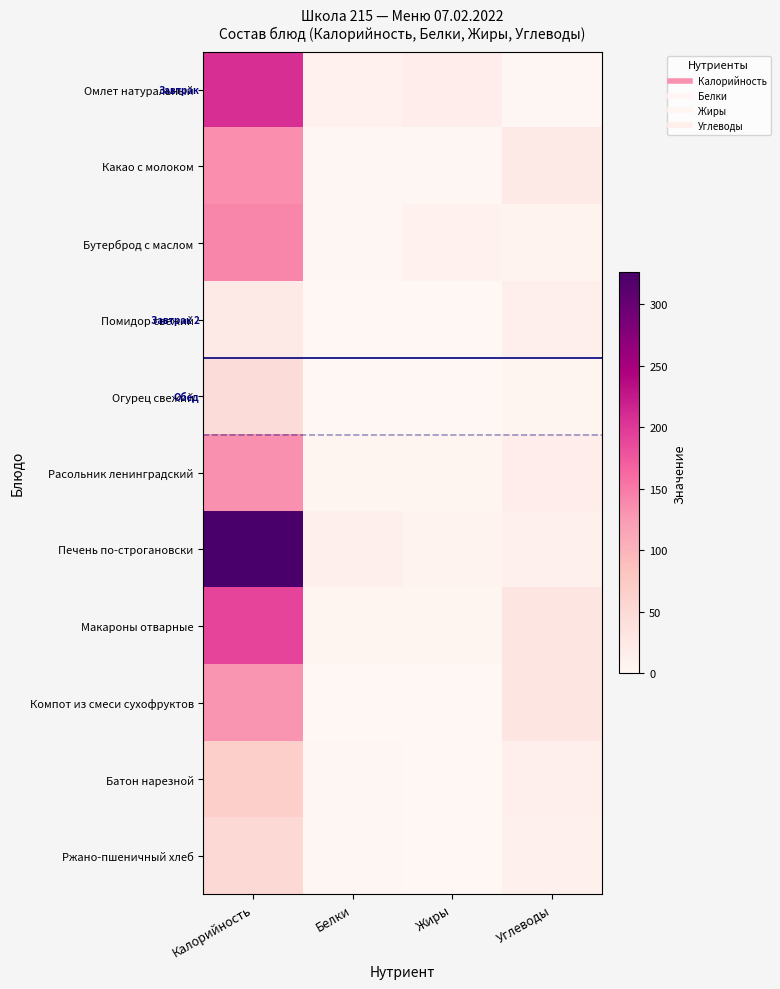

What is the total value across all series at Калорийность?

1449.0